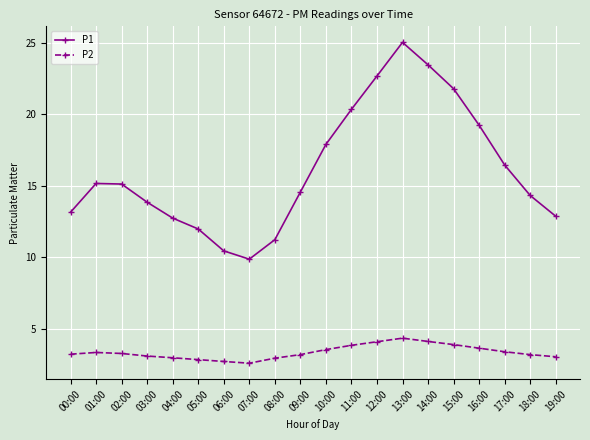

Is it true that P1 equals 12.9 at 19:00?

True